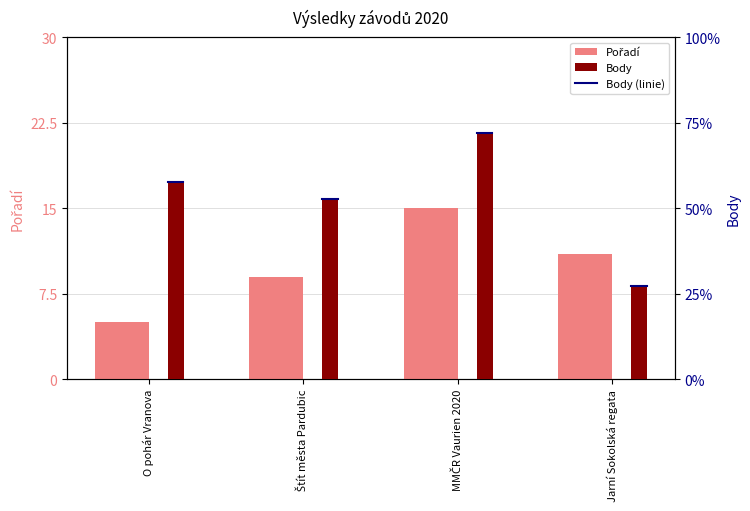

How many distinct data groups are displayed?

2